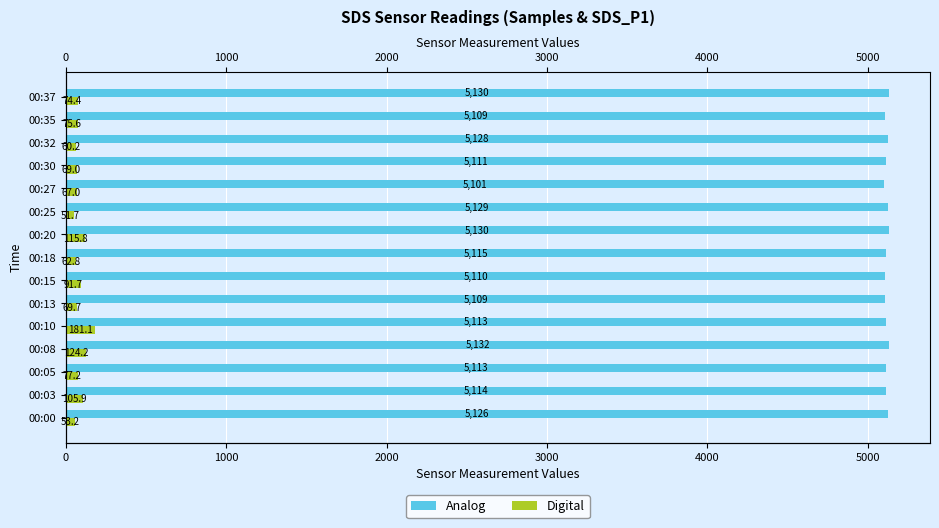

What is the value of the Digital bar at the 3rd from the left?

77.2